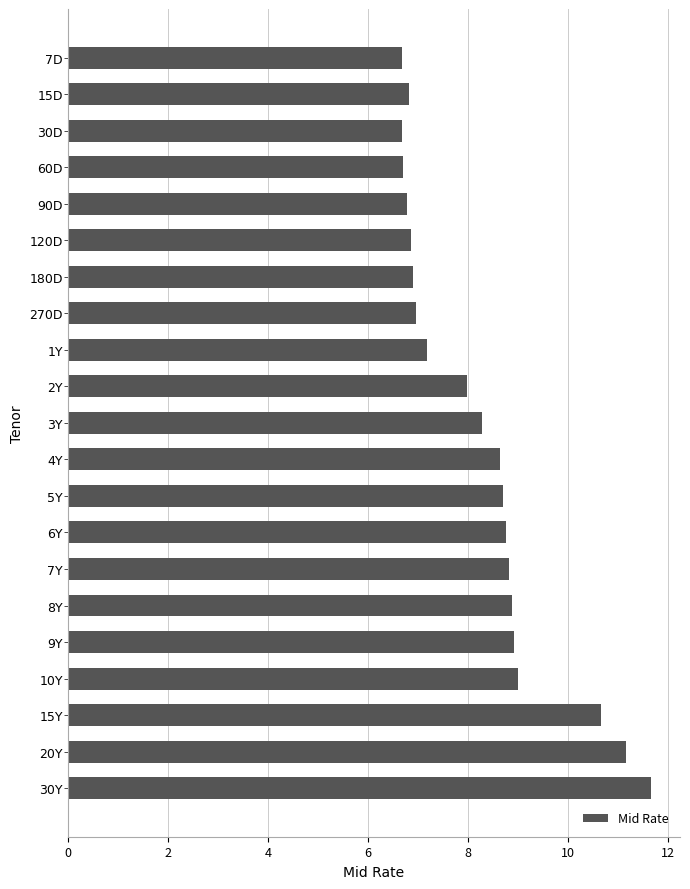

What is the maximum value shown in the chart?

11.7